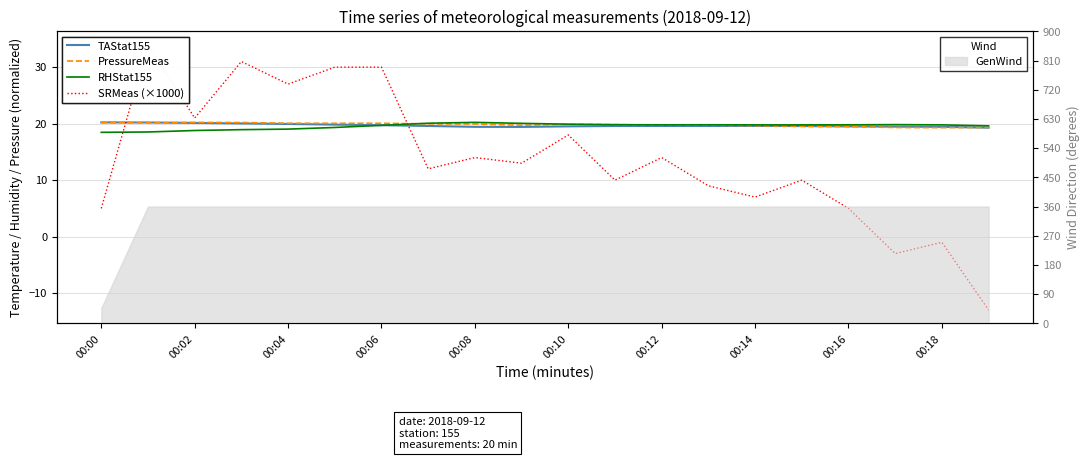

What is the difference between the maximum and second lowest values in the RHStat155 series?

1.7